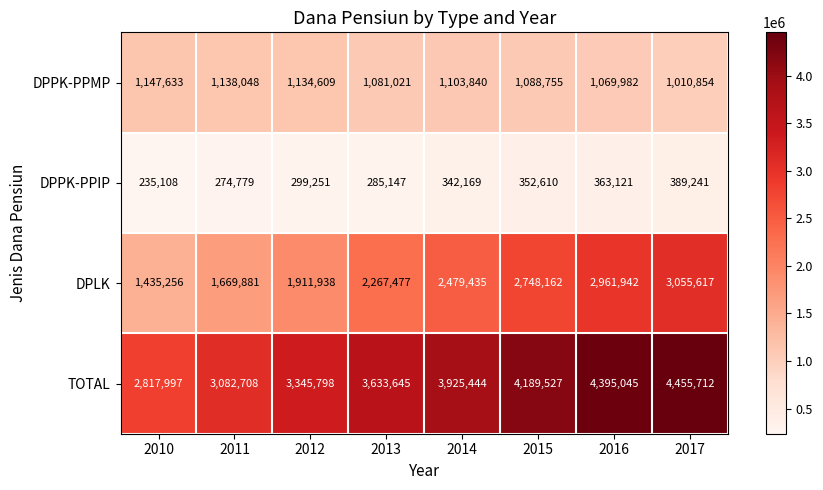

The DPLK series shows 2903123 at 2011. True or false?

False